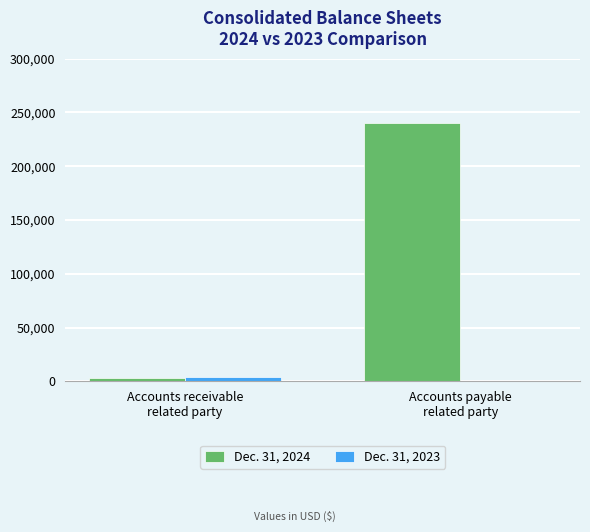

Reading left to right, extract all data points from this chart.

Dec. 31, 2024: Accounts receivable
related party=3007	Accounts payable
related party=240000
Dec. 31, 2023: Accounts receivable
related party=3614	Accounts payable
related party=0